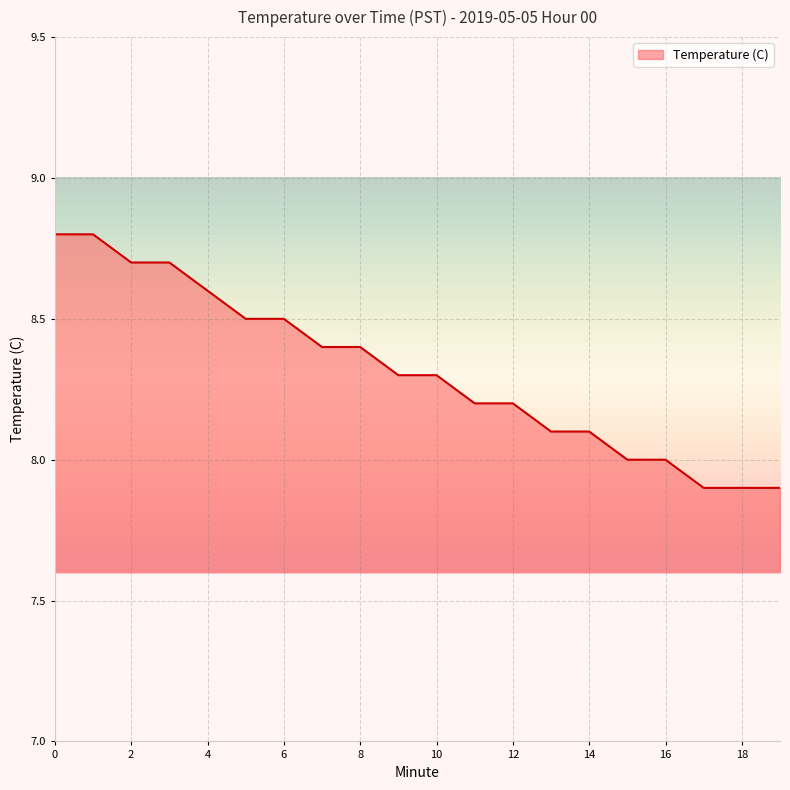

How many values are between 8 and 9?

17